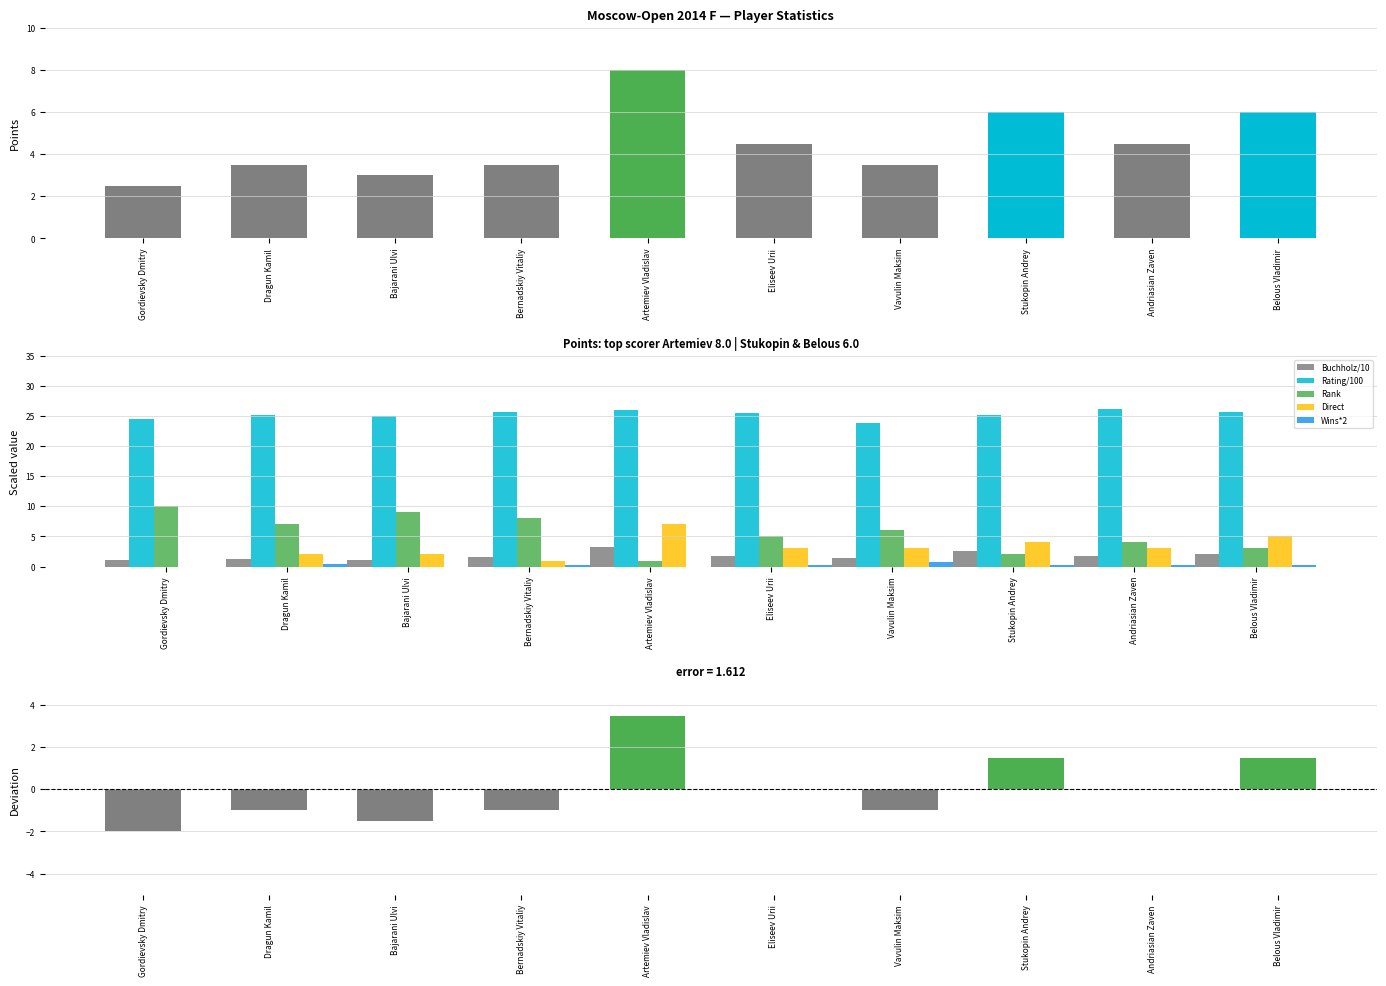

What is the total value across all series at Bajarani Ulvi?

40.2